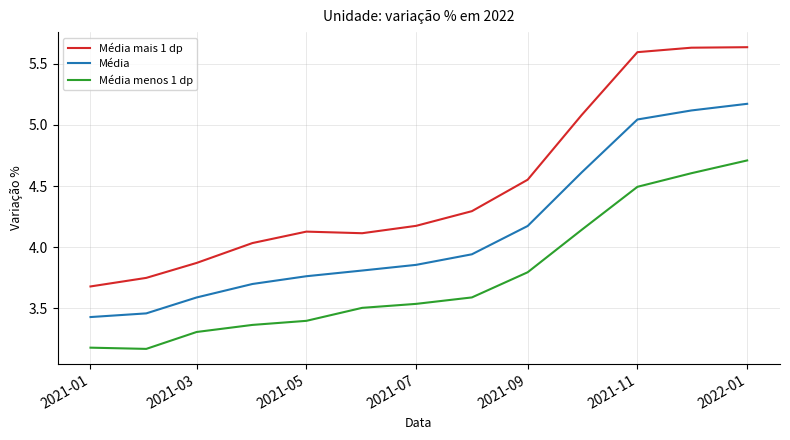

Which series has the largest total across all categories?

Média mais 1 dp